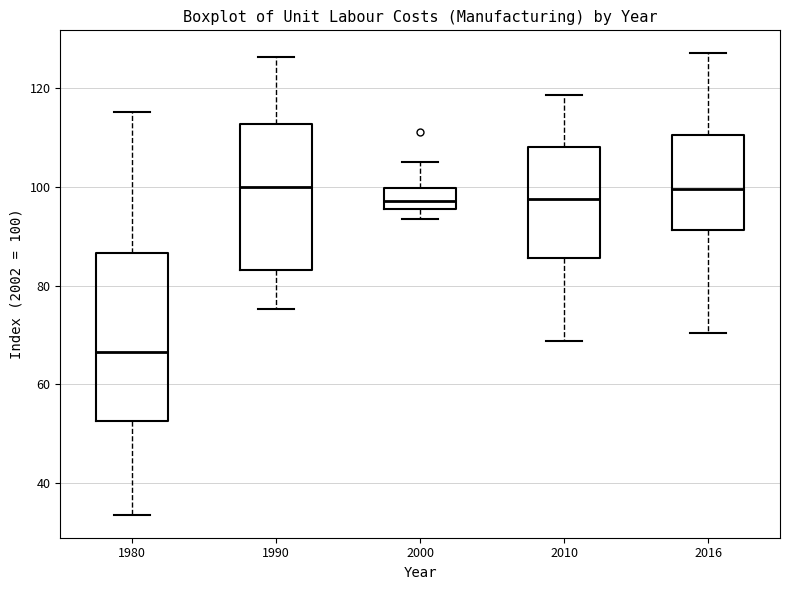

Reading left to right, transcribe this box plot: for each box, give where its median line is, the range the box spans, and where its two whiskers end, as read against the y-axis. The values are not printed on the chart, so give them approximately, as read against the axis.

1980: median 66, box 52 to 86, whiskers 34 to 116
1990: median 100, box 84 to 112, whiskers 76 to 126
2000: median 98, box 96 to 100, whiskers 94 to 106
2010: median 98, box 86 to 108, whiskers 68 to 118
2016: median 100, box 92 to 110, whiskers 70 to 128